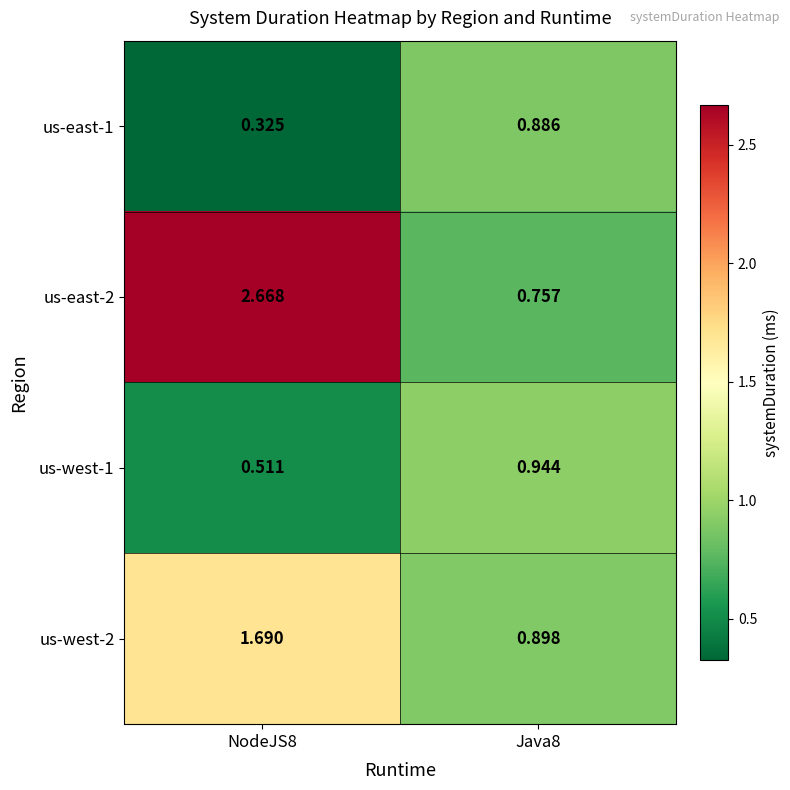

Is the value of us-west-1 at NodeJS8 greater than the value of us-east-1 at NodeJS8?

Yes